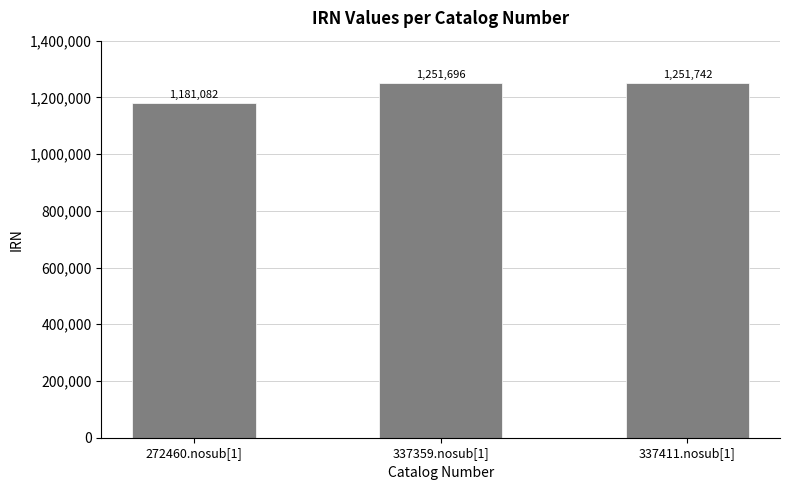

How many values are below 1251696?

1